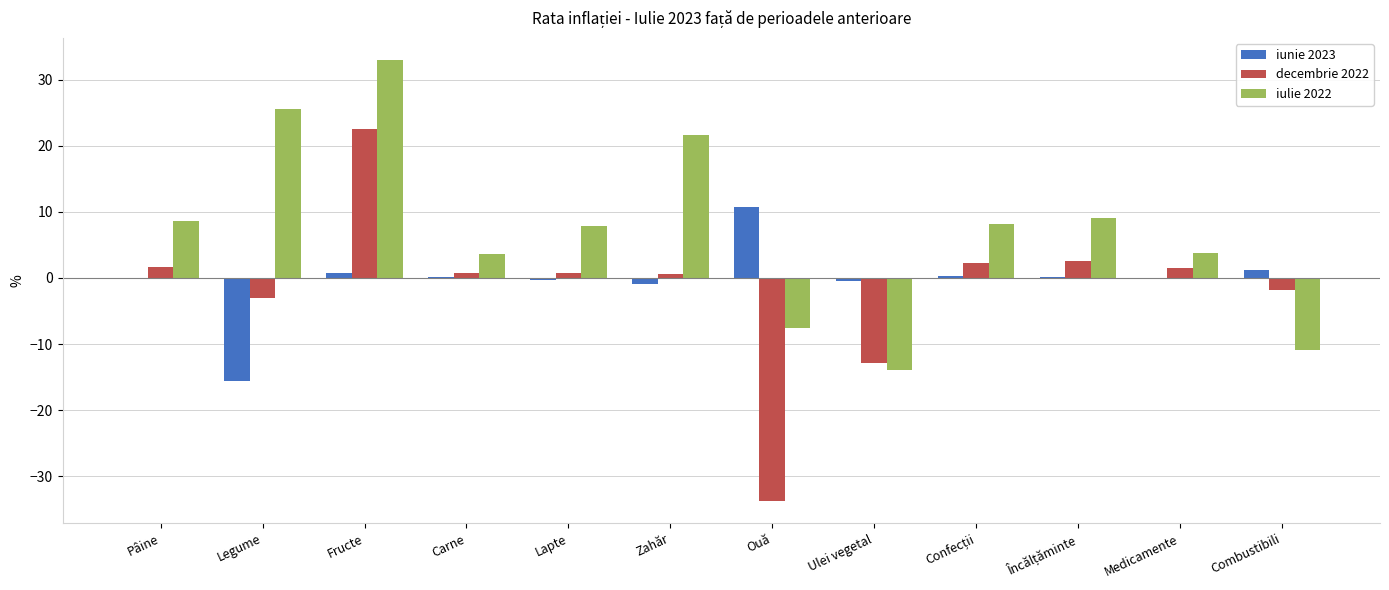

What is the average value of the iunie 2023 series?

-0.3